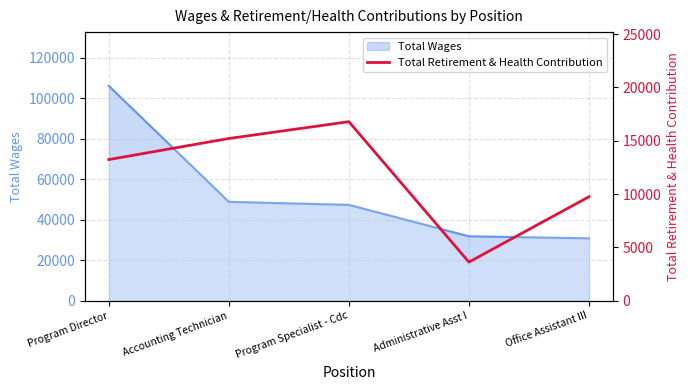

List the labels in order of value, smallest first.

Administrative Asst I, Office Assistant III, Program Director, Accounting Technician, Program Specialist - Cdc